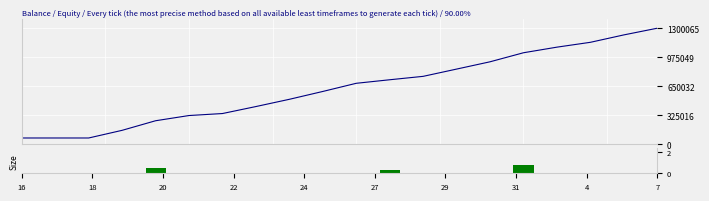

At how many categories does at least one series exceed 1195438?

2